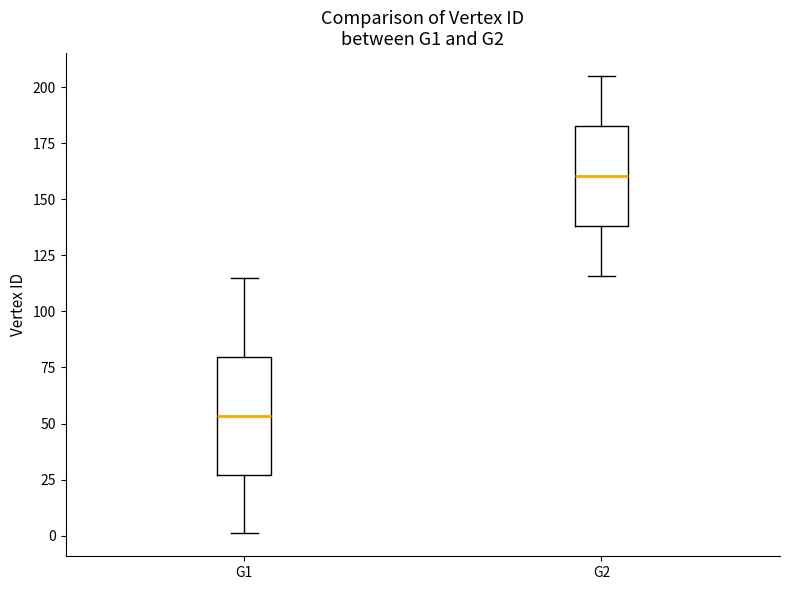

Which box is the tallest, from its lower edge to its upper edge?

G1